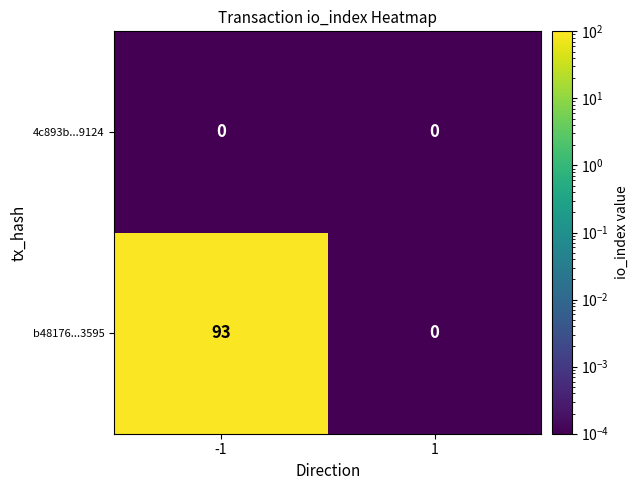

What is the sum of all b48176...3595 values?

93